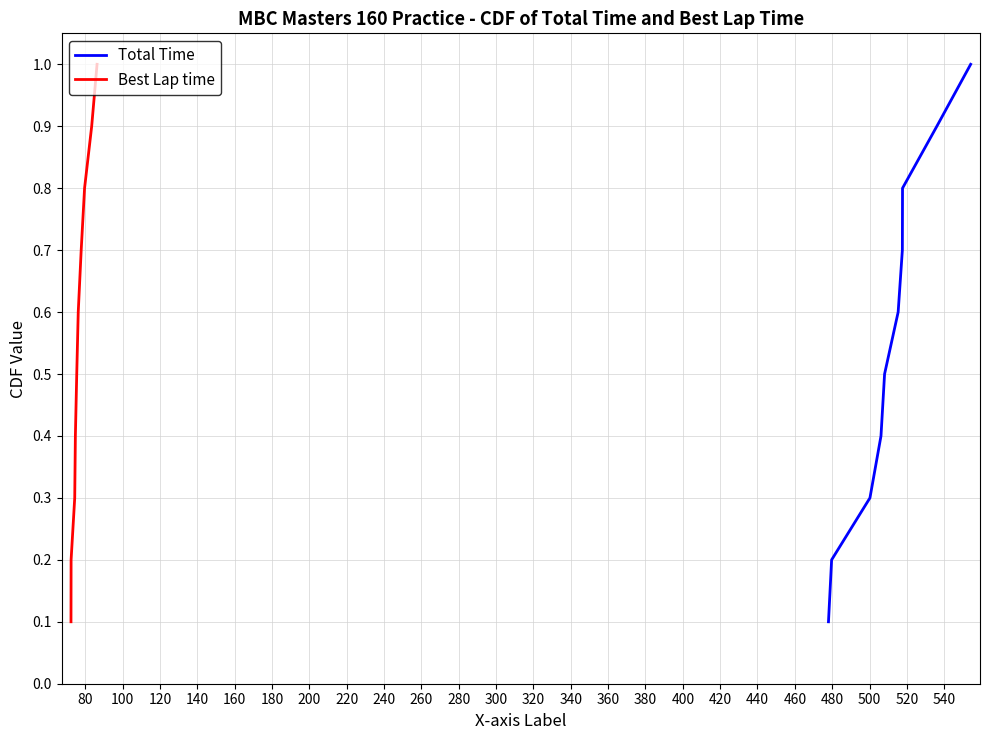

What is the sum of all Total Time values?

5.5